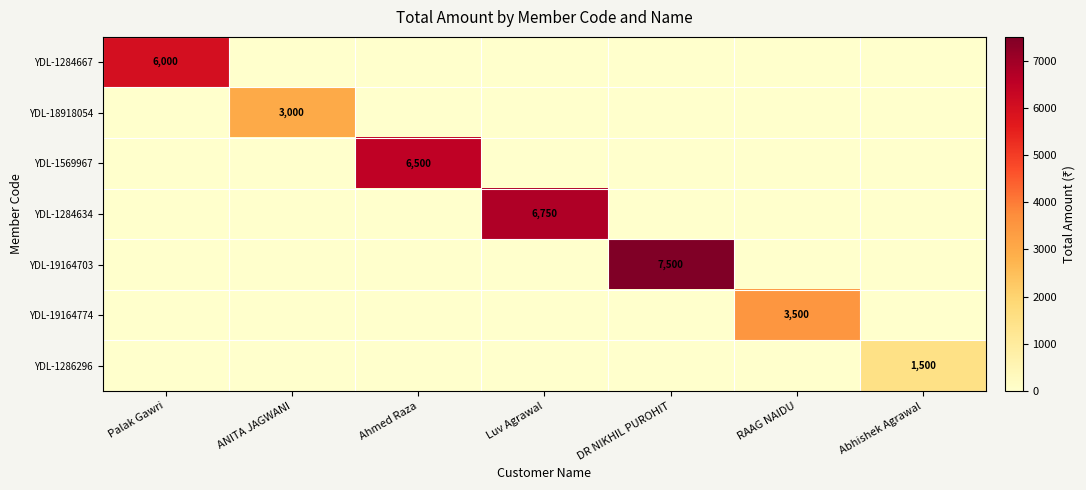

Is it true that YDL-1284667 equals 3184 at Palak Gawri?

False